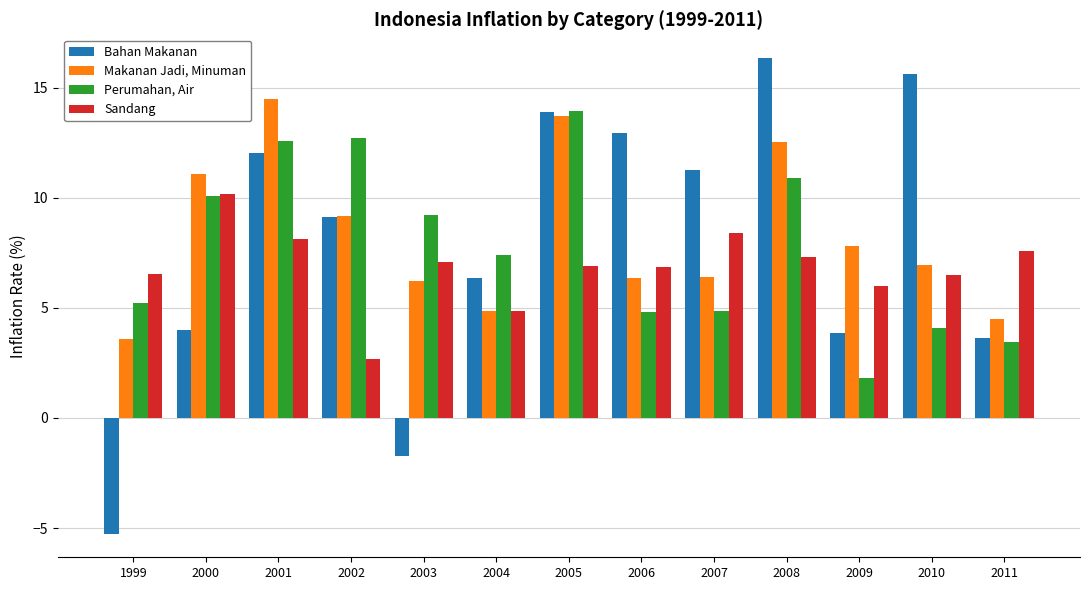

What are all the series names shown in the legend?

Bahan Makanan, Makanan Jadi, Minuman, Perumahan, Air, Sandang